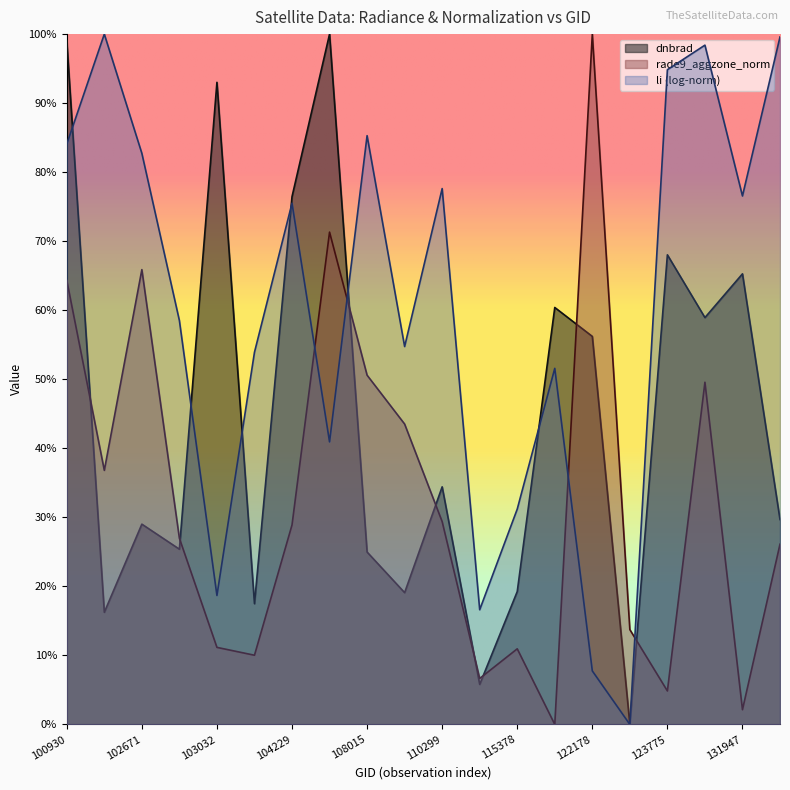

Where is the first local maximum for dnbrad?

102671